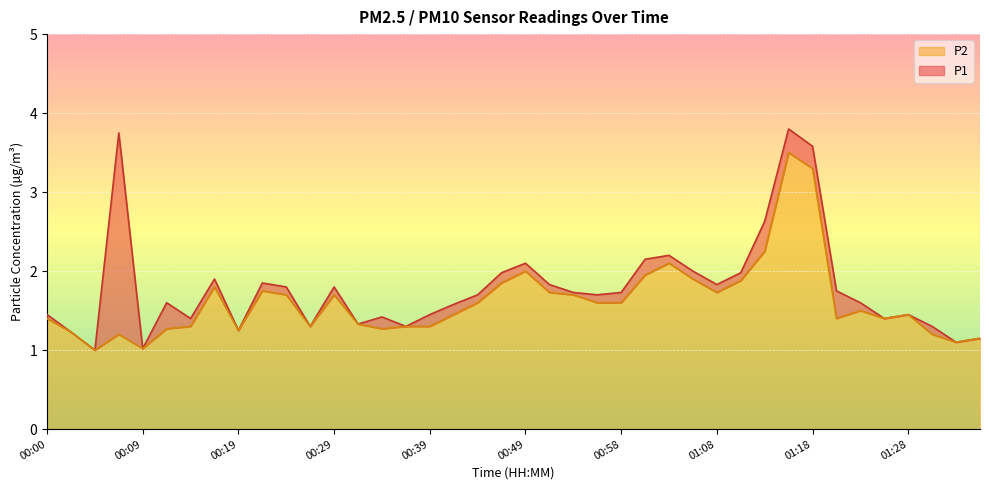

True or false: P1 and P2 cross at least once.

False